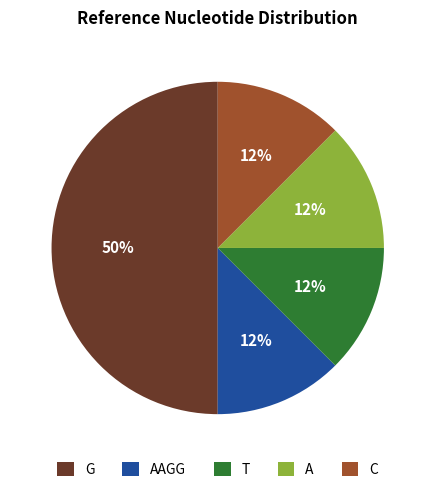

How many slices are in this pie chart?

5